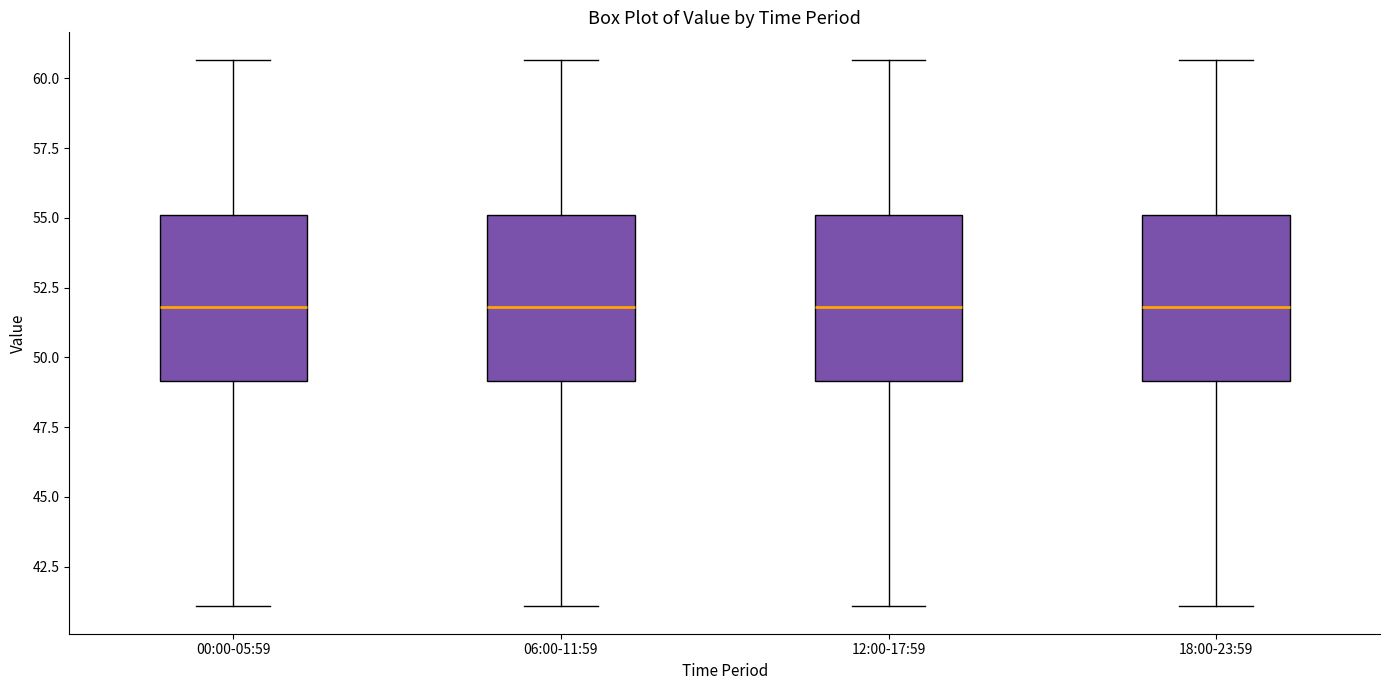

Where is the upper edge of the box for 00:00-05:59 on the y-axis? The values are not printed on the chart, so give them approximately, as read against the axis.

55.0